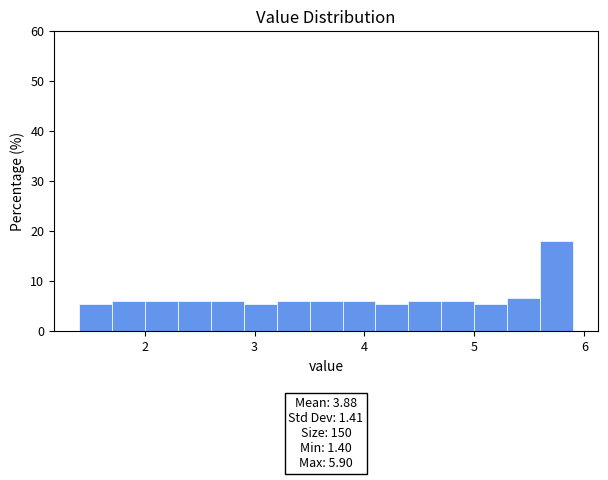

Read against the x-axis, roughly where is the centre of the tallest bar?

5.8